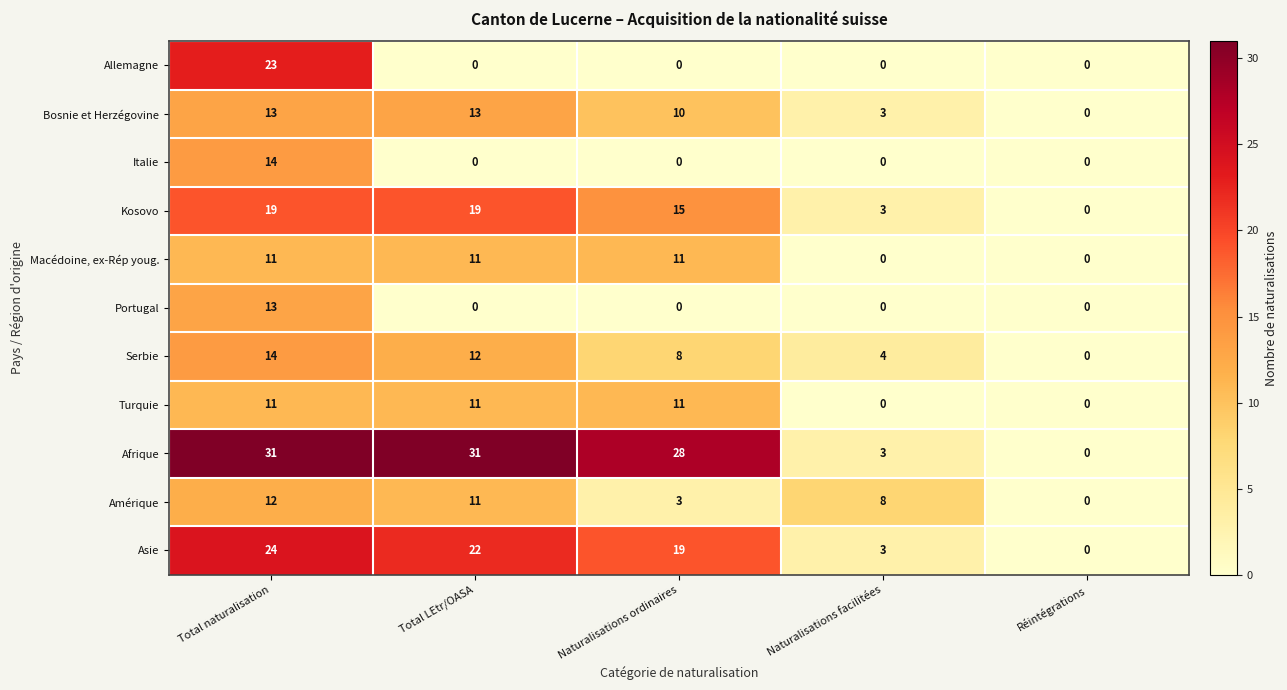

What value does the Bosnie et Herzégovine series have at Total naturalisation?

13